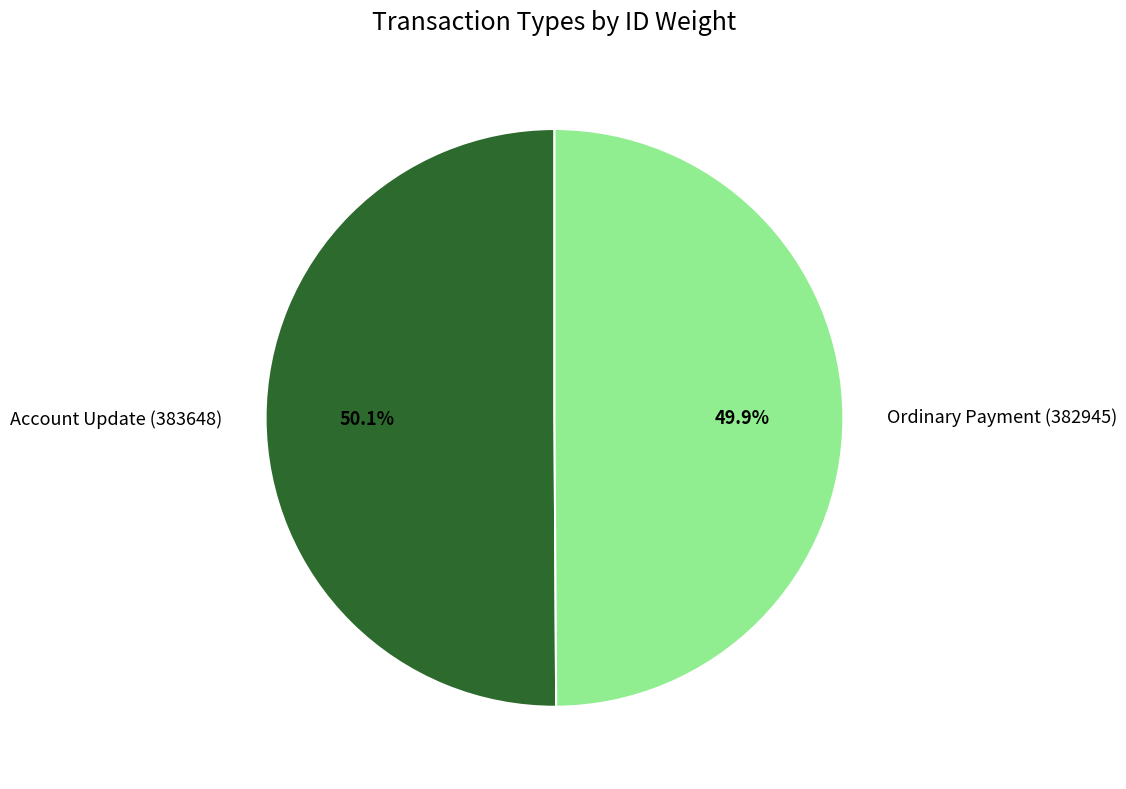

How many segments does this pie chart have?

2